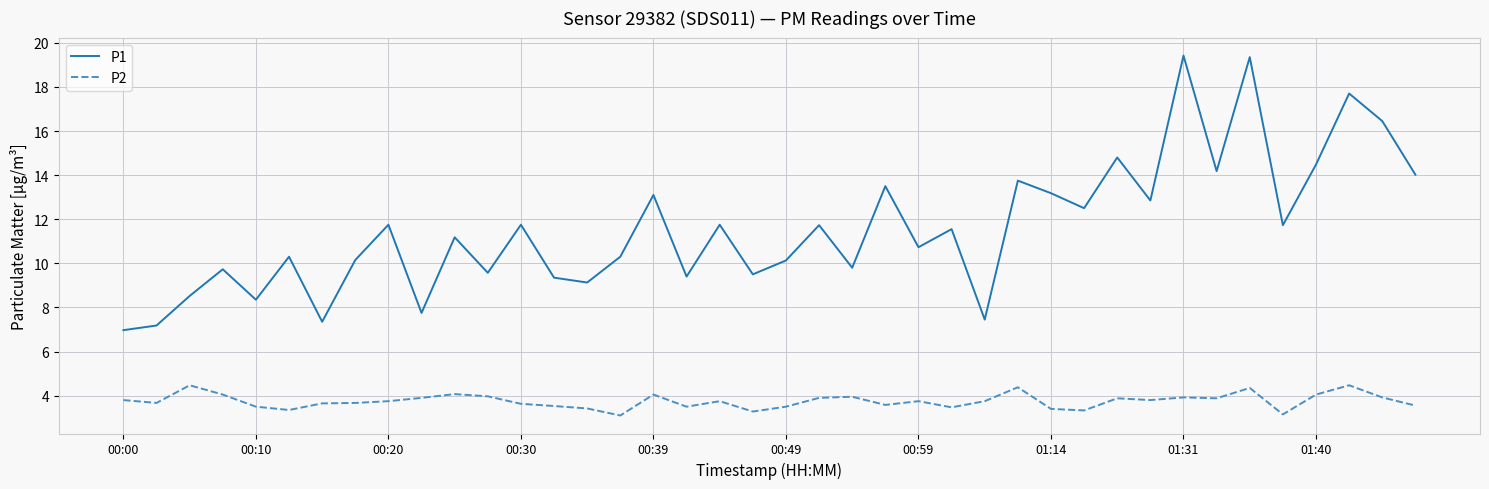

List the series in order of their overall mean, lowest first.

P2, P1